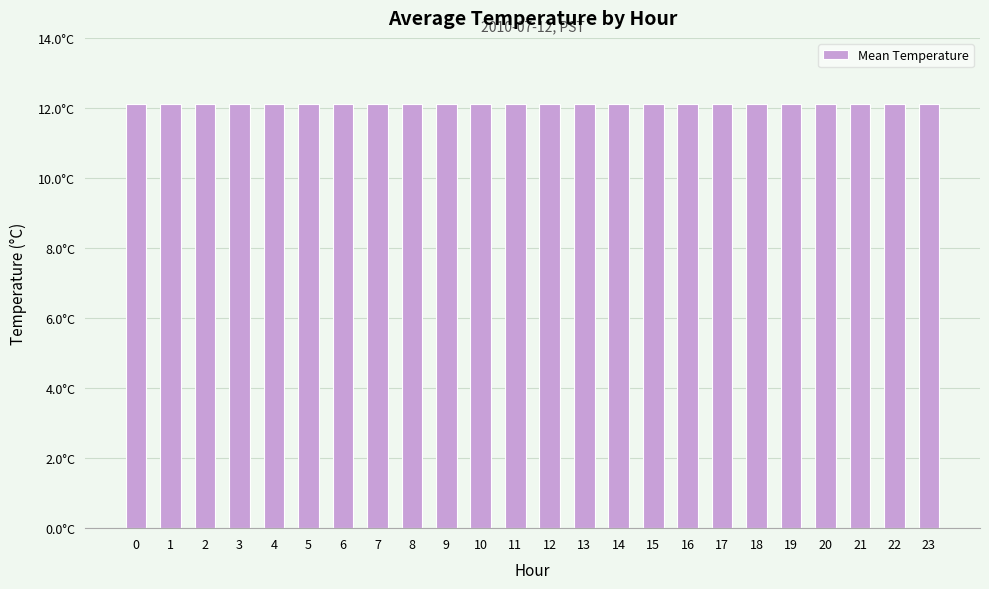

How many bars are there in total?

24